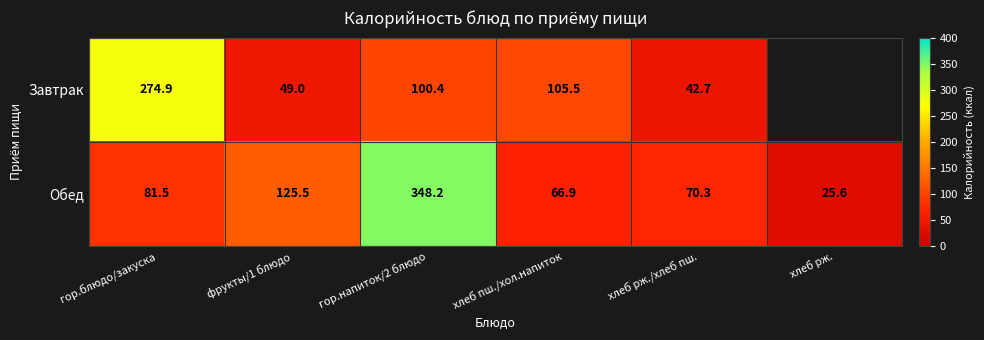

Read the Обед value at хлеб рж./хлеб пш..

70.3